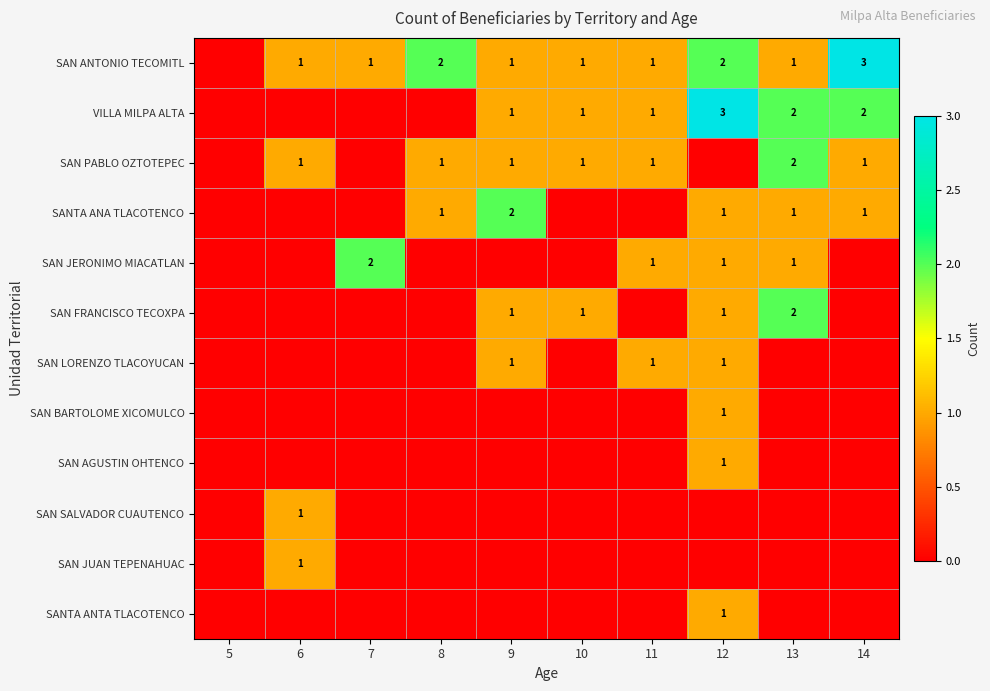

What is the spread (max minus min) of values at 14?

3